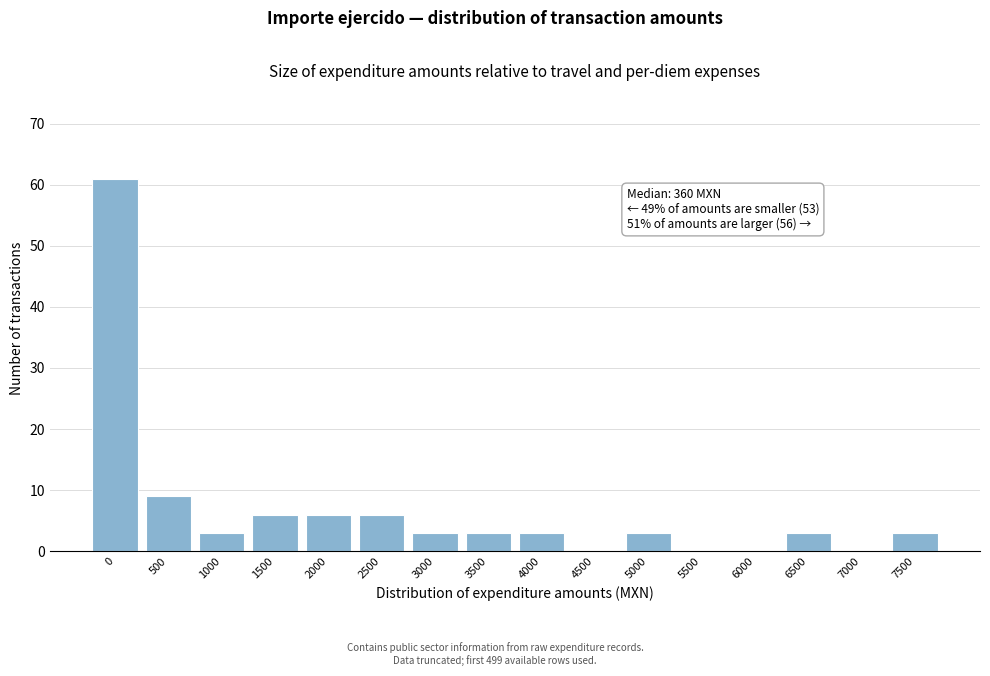

Reading right to left, transcribe all the data shown in this chart.

7500=3	7000=0	6500=3	6000=0	5500=0	5000=3	4500=0	4000=3	3500=3	3000=3	2500=6	2000=6	1500=6	1000=3	500=9	0=61